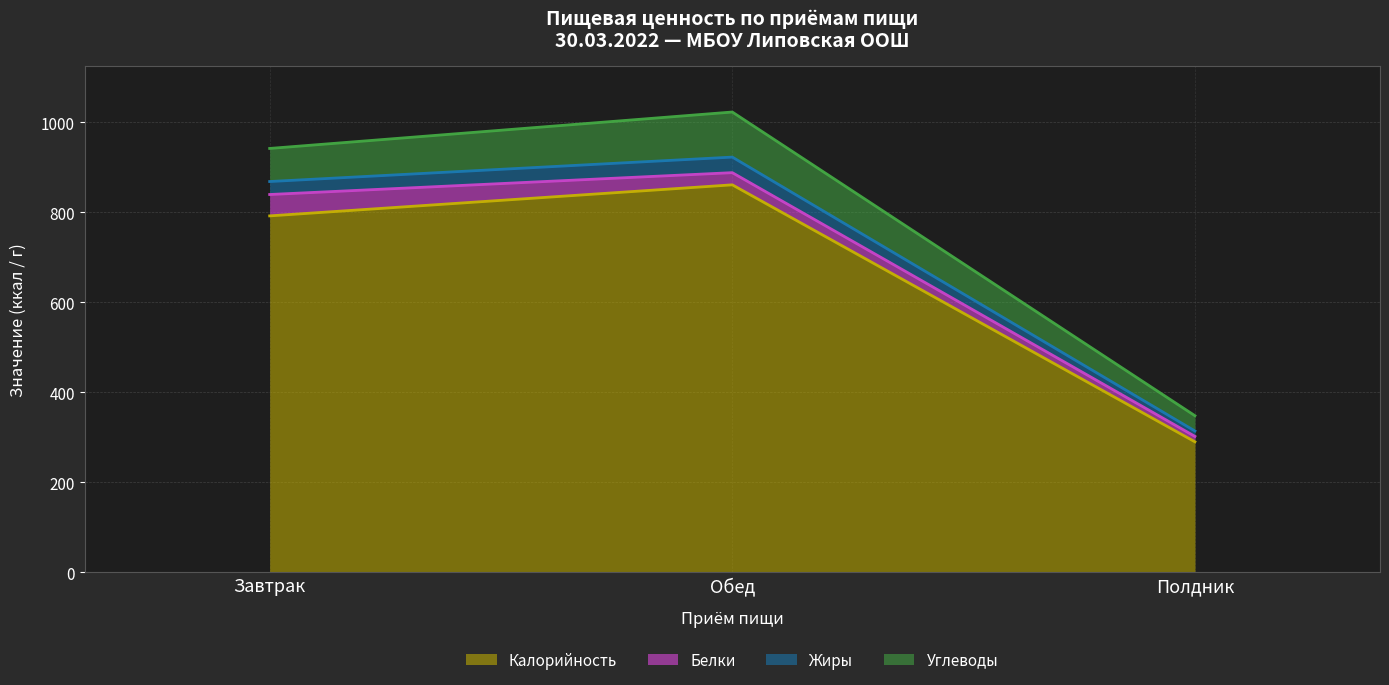

The value of Калорийность at Завтрак is 180.0. True or false?

False